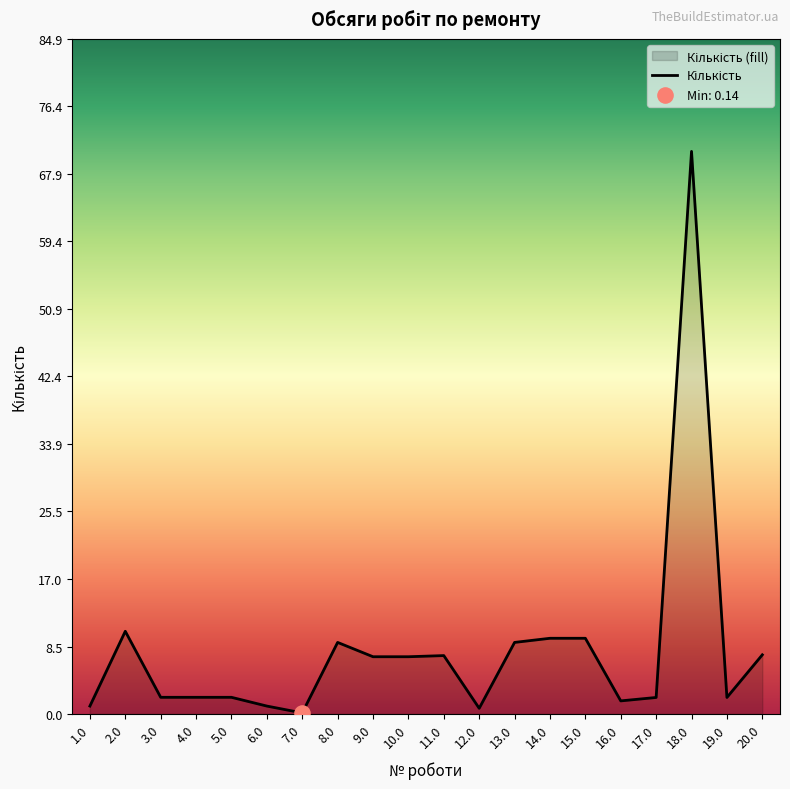

What is the ratio of the value at 18.0 to the value at 20.0?

9.5